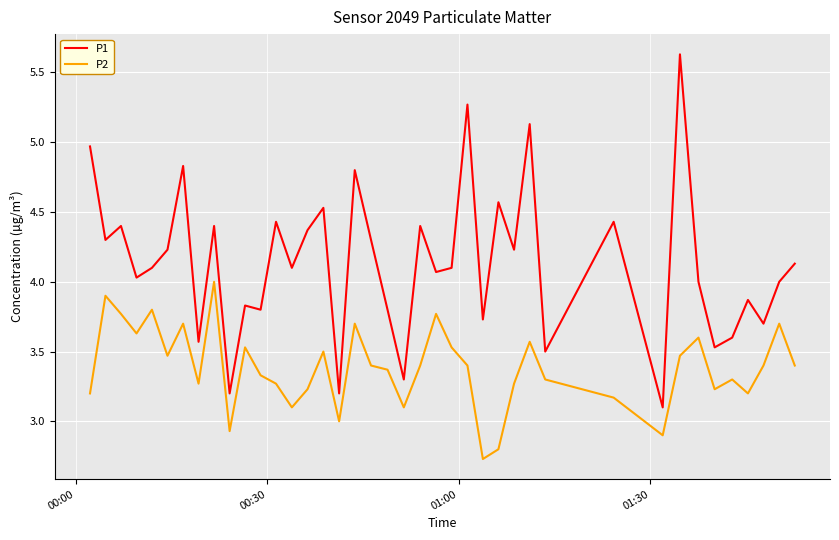

Which series has the largest total across all categories?

P1